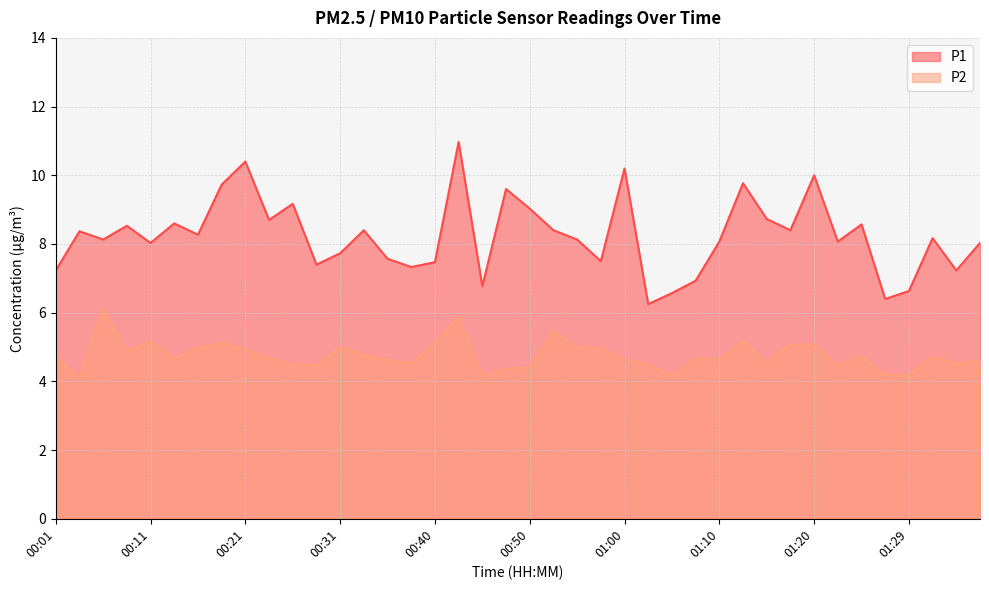

How many data points in P1 are less than 8?

14